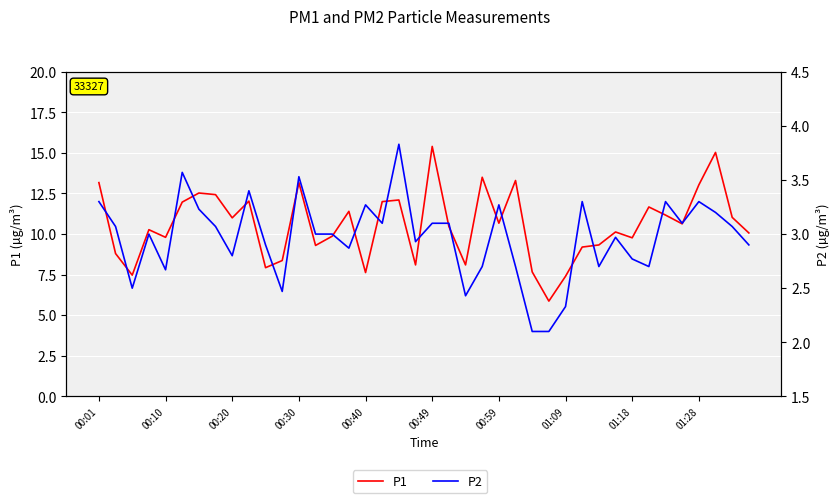

What value does the P2 series have at 23?

2.7